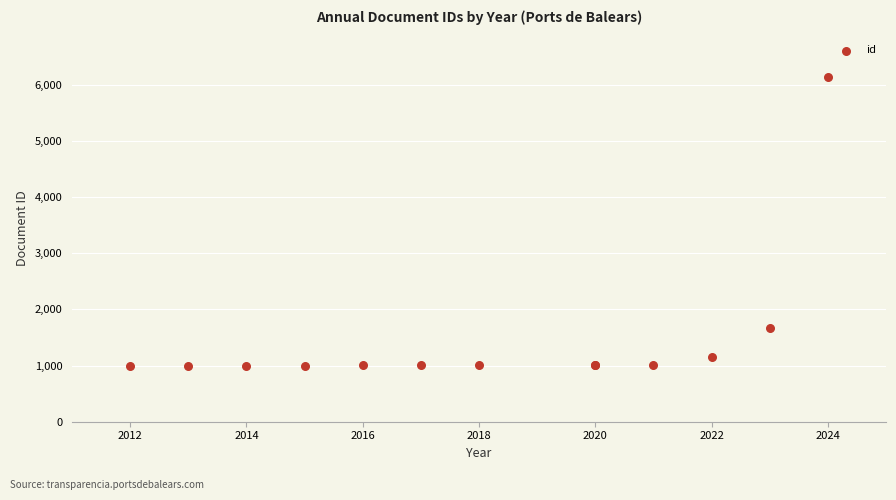

What Y value in the scatter plot is closest to 3571?

1664